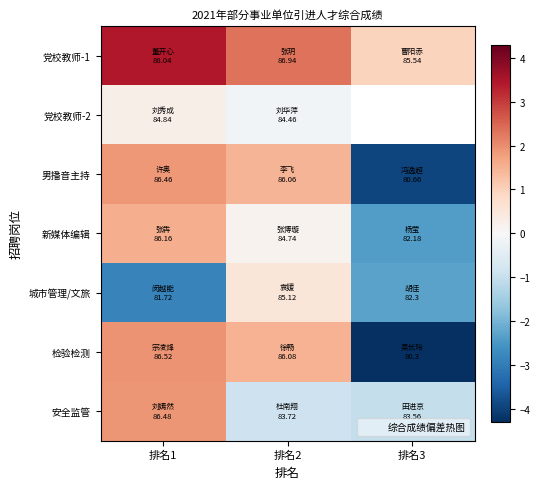

Which category has the highest value in the 安全监管 series?

排名1